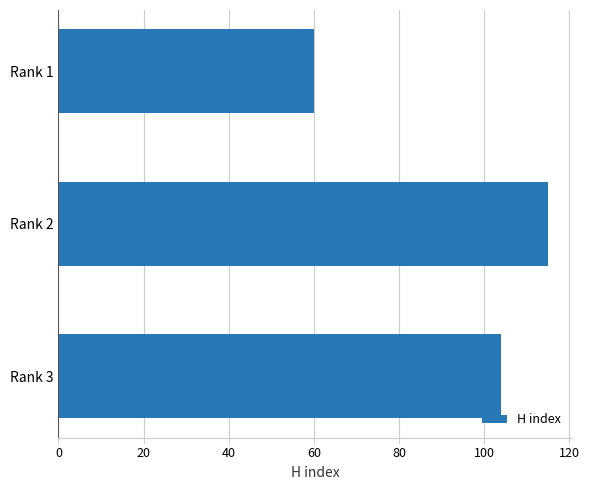

List the labels in order of value, smallest first.

Rank 1, Rank 3, Rank 2